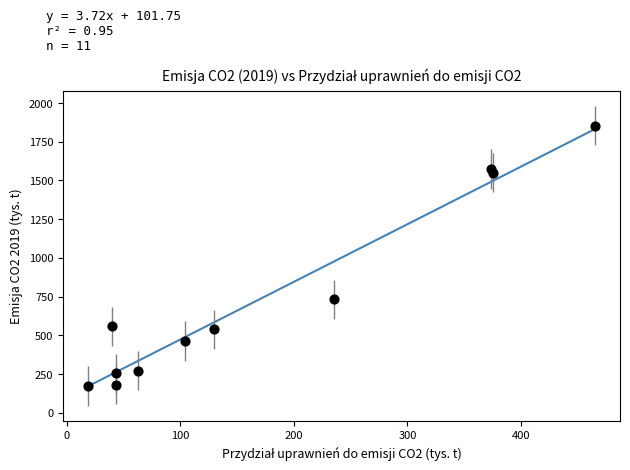

What Y value in the scatter plot is closest to 1012?

733